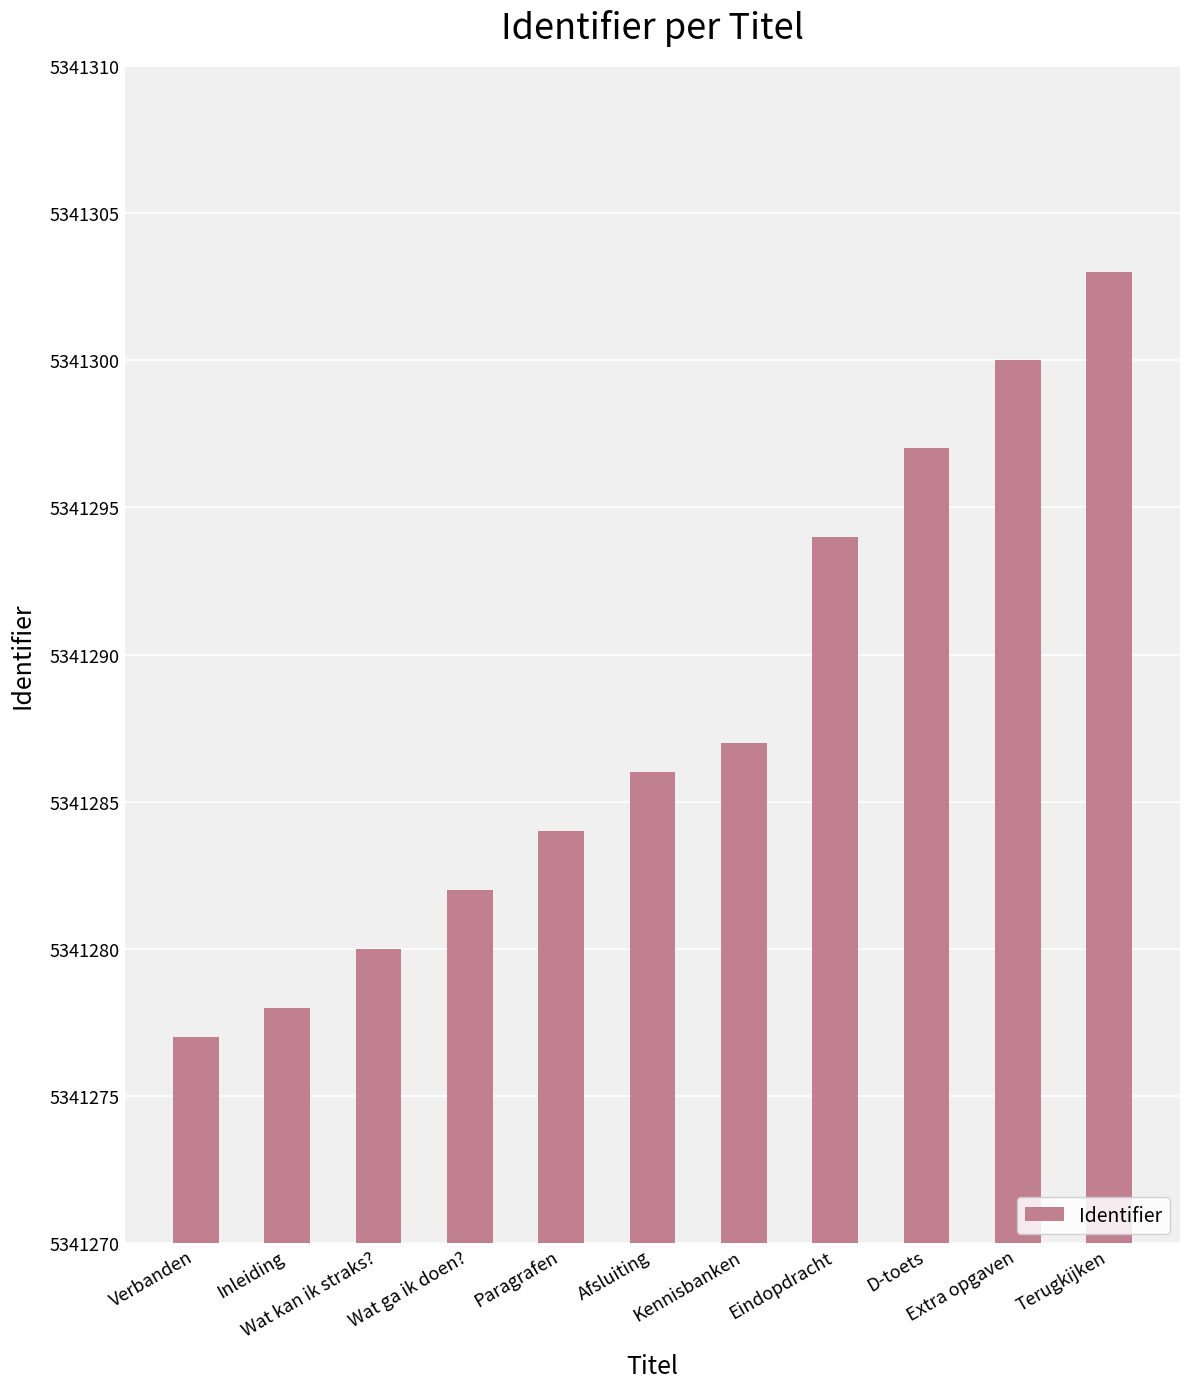

List the labels in order of value, largest first.

Terugkijken, Extra opgaven, D-toets, Eindopdracht, Kennisbanken, Afsluiting, Paragrafen, Wat ga ik doen?, Wat kan ik straks?, Inleiding, Verbanden